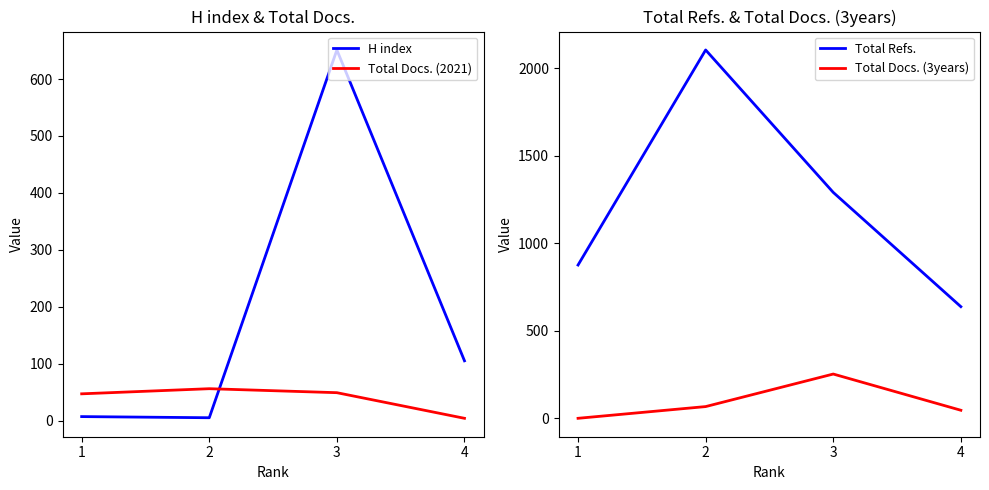

True or false: Total Docs. (3years) and Total Refs. cross at least once.

False